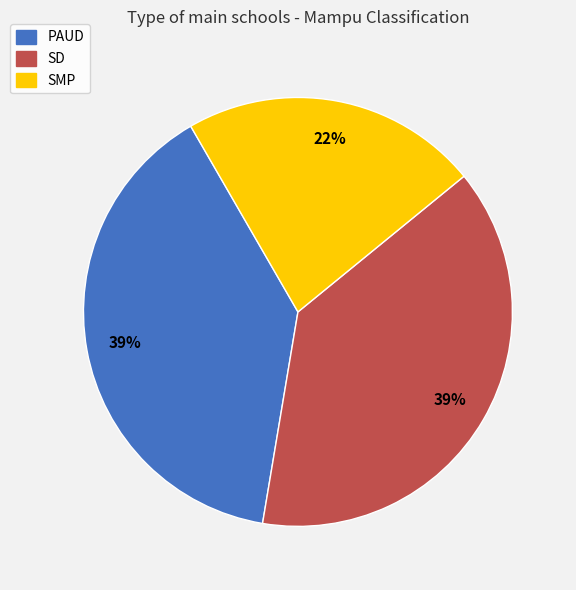

Approximately how many times larger is the value at SD compared to PAUD?

1.0